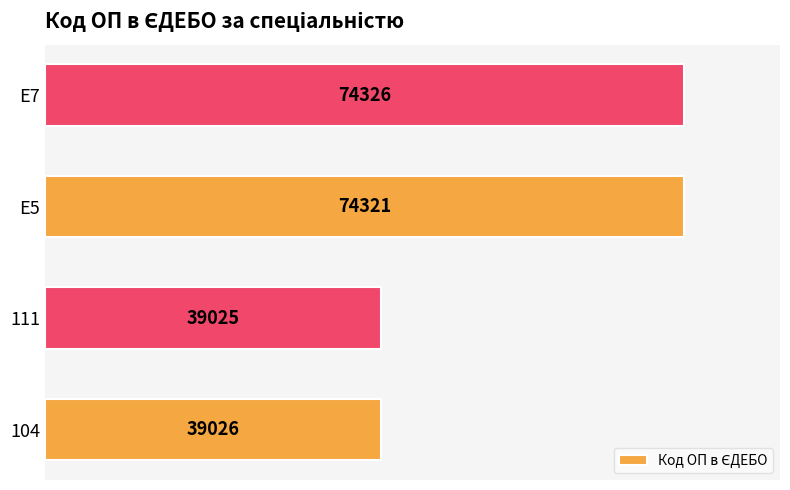

What value does the data have at E5?

74321